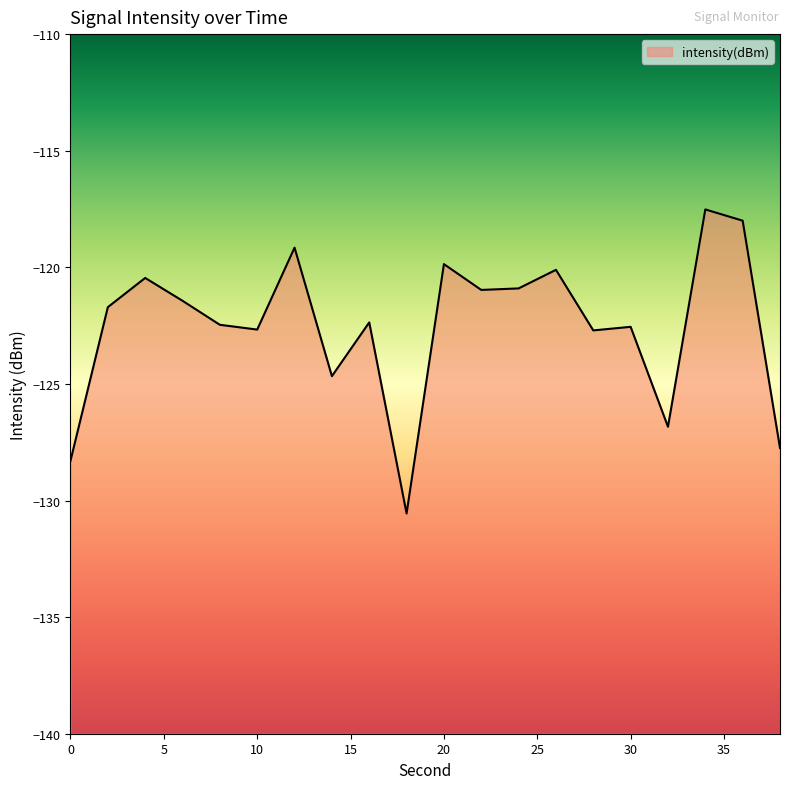

How many interior local peaks (higher than both neighbors) does the data have?

7